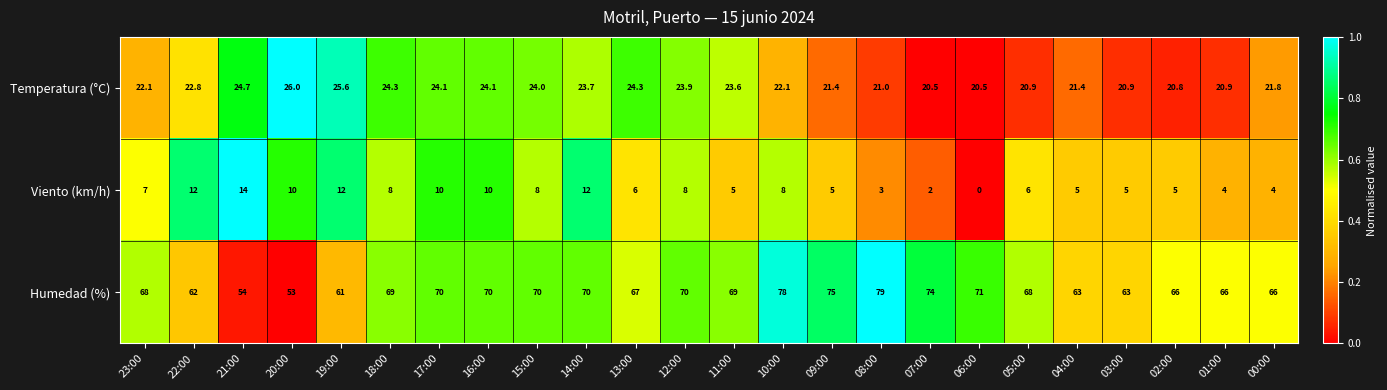

What is the total value across all series at 13:00?

97.3